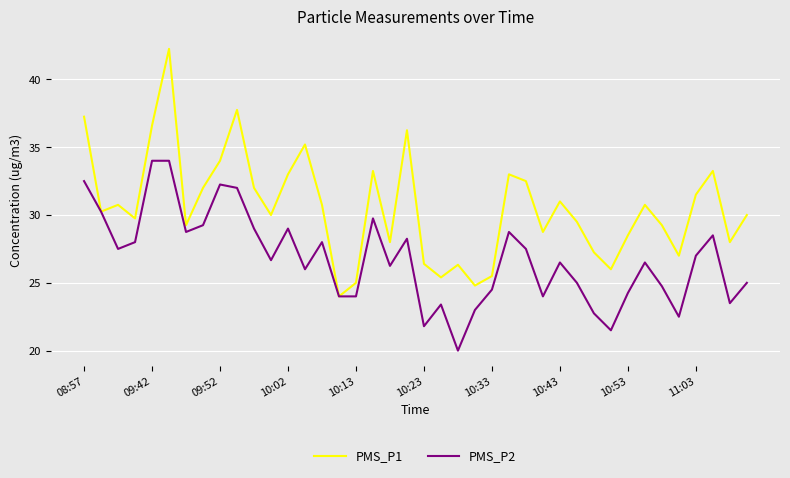

Which series has the widest spread of values?

PMS_P1